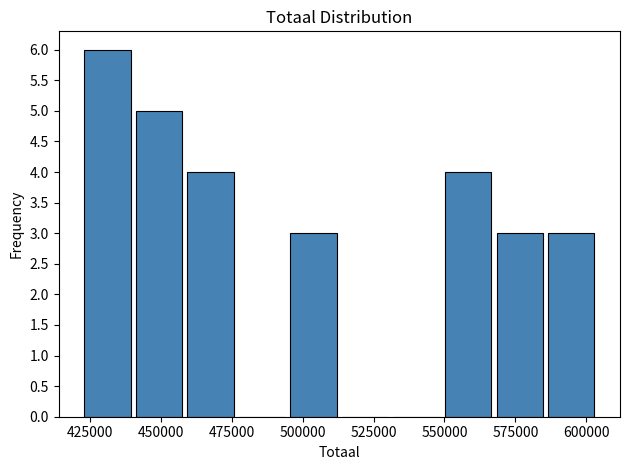

Read against the x-axis, roughly where is the centre of the tallest bar?

430000